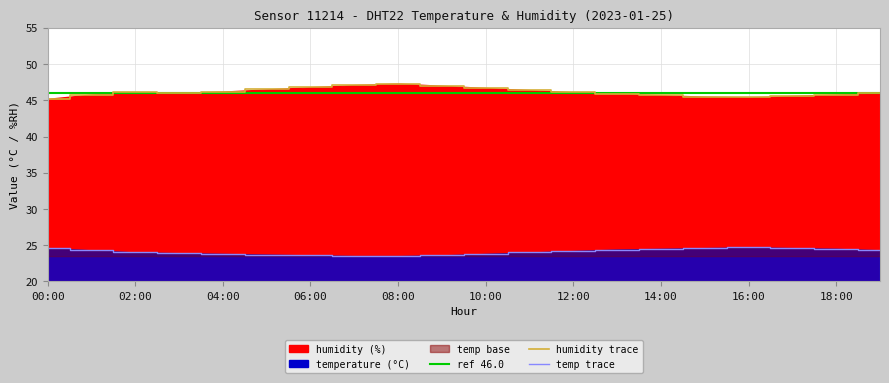

What is the minimum value shown in the chart?

23.5